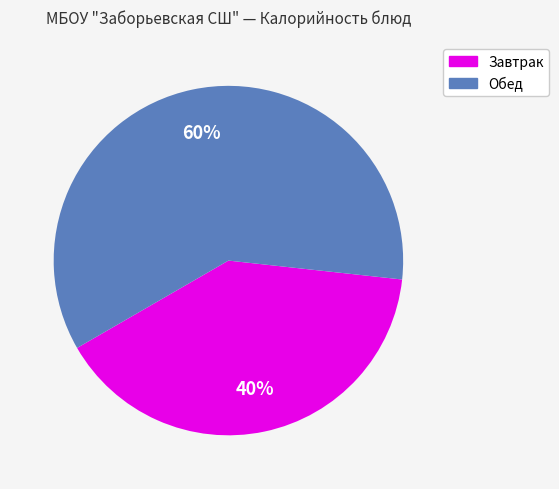

To the nearest percent, what is the average slice percentage?

50%